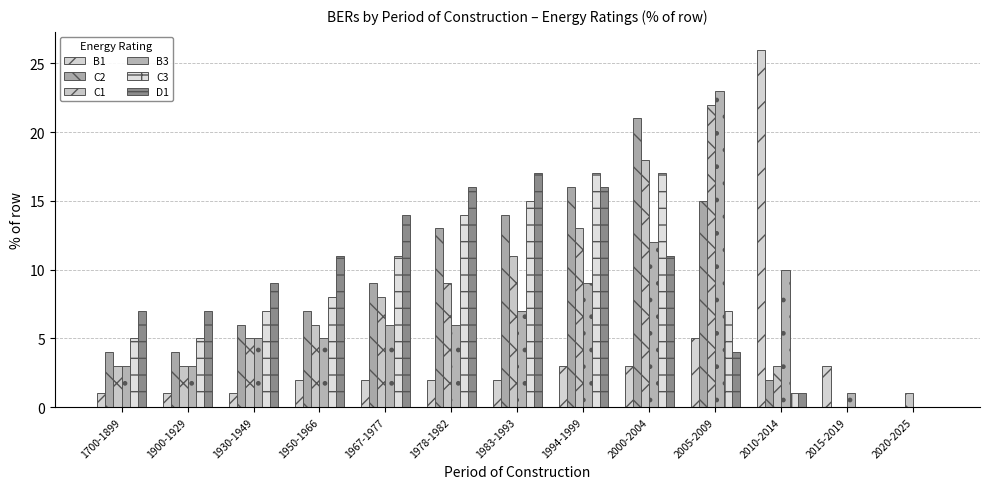

Count the number of data series in this chart.

6